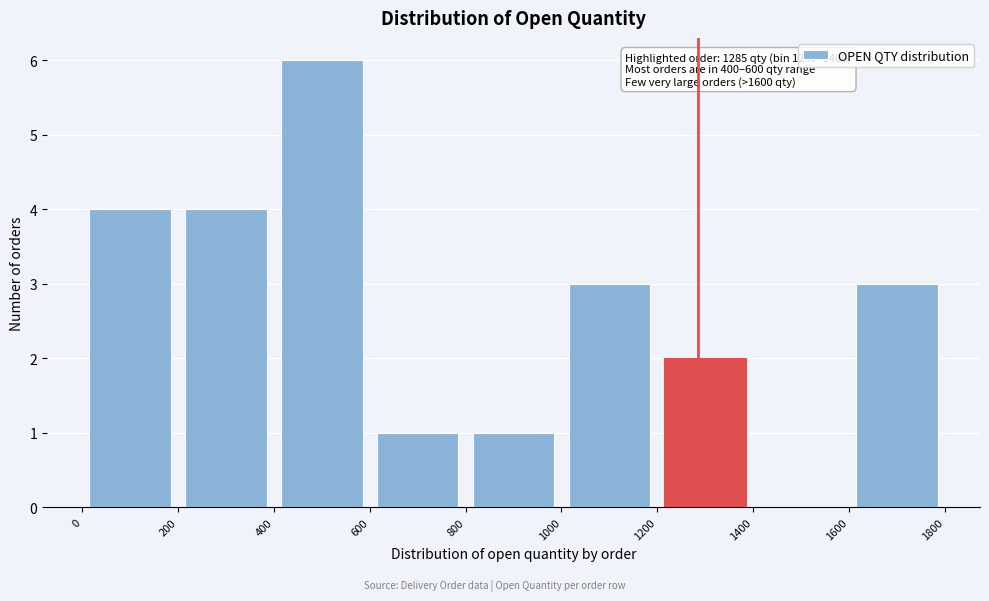

Over which range of the x-axis is the bar tallest?

400 to 600